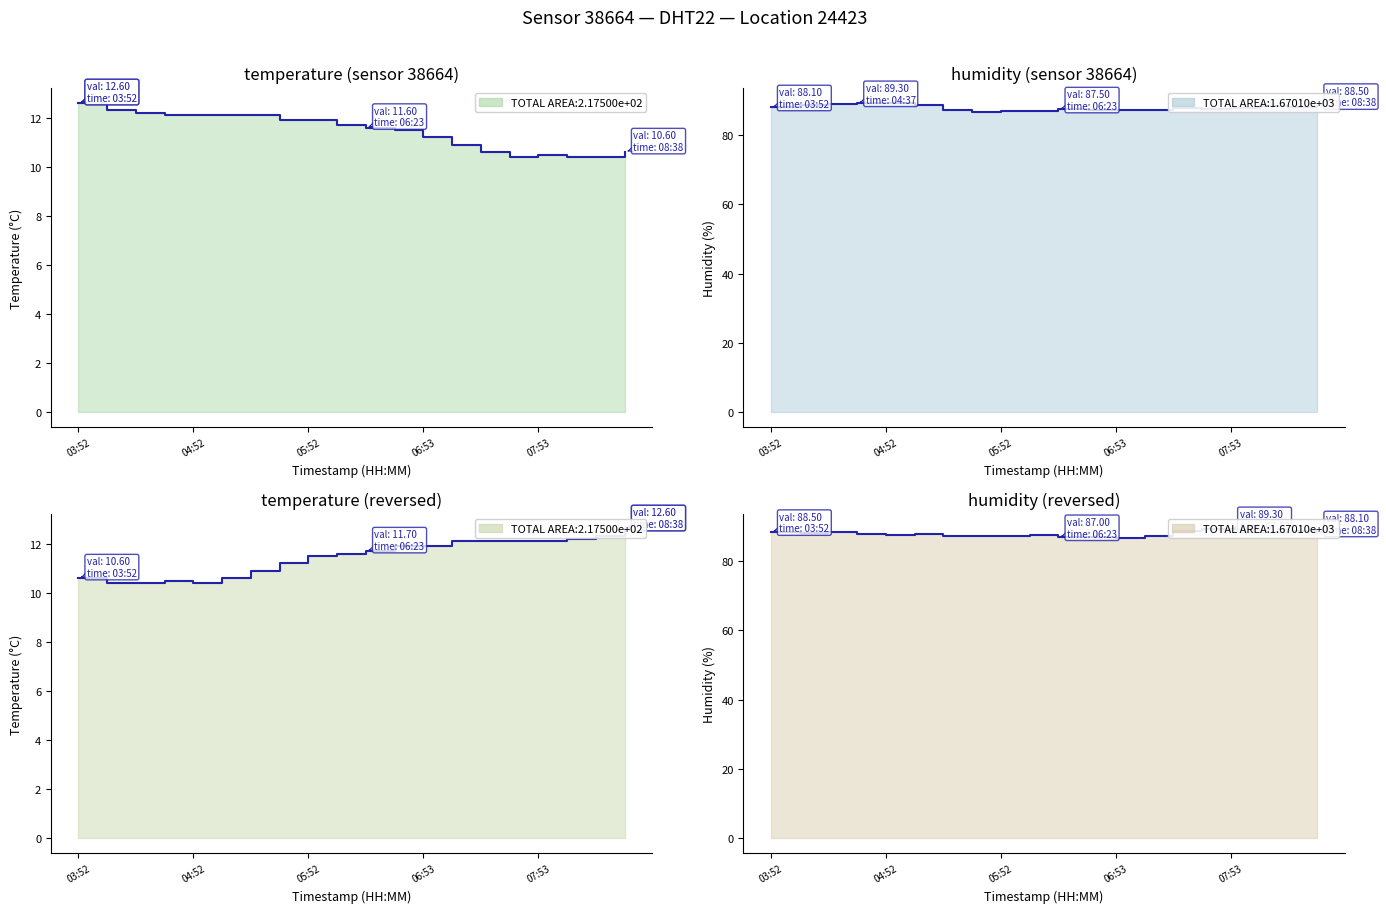

Is it true that humidity equals 88.2 at 08:23?

True